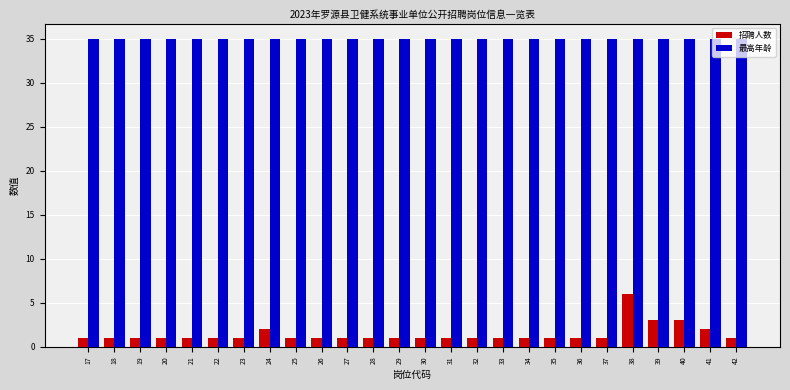

List the series in order of their peak value, lowest first.

招聘人数, 最高年龄